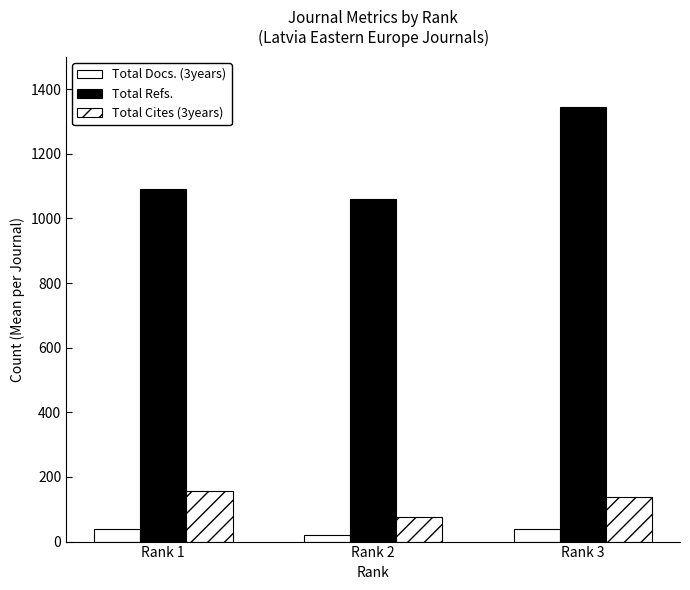

Which has a higher value, Rank 2 or Rank 1?

Rank 1